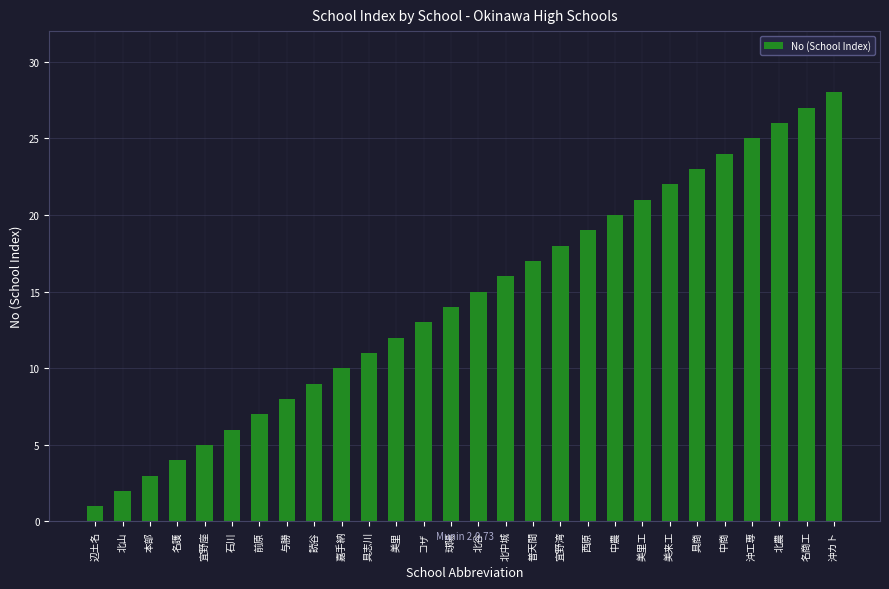

What is the difference between the maximum and minimum values?

27